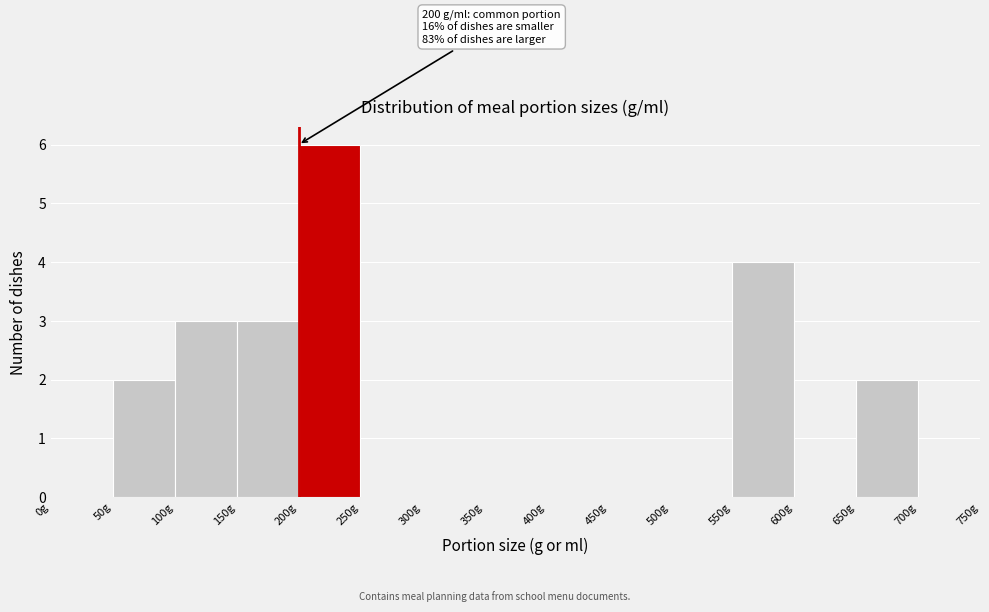

Which range on the x-axis has the tallest bar?

200 to 250